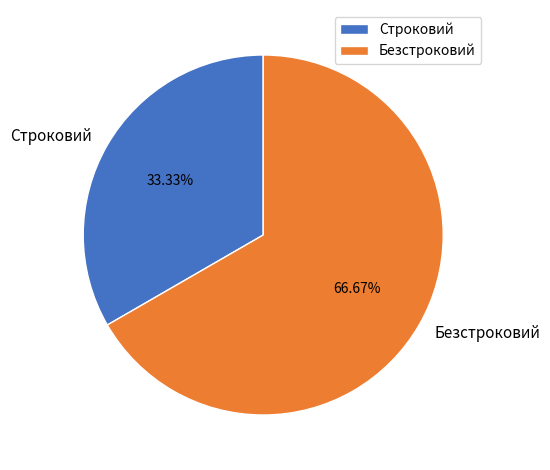

Rank the categories by value from highest to lowest.

Безстроковий, Строковий